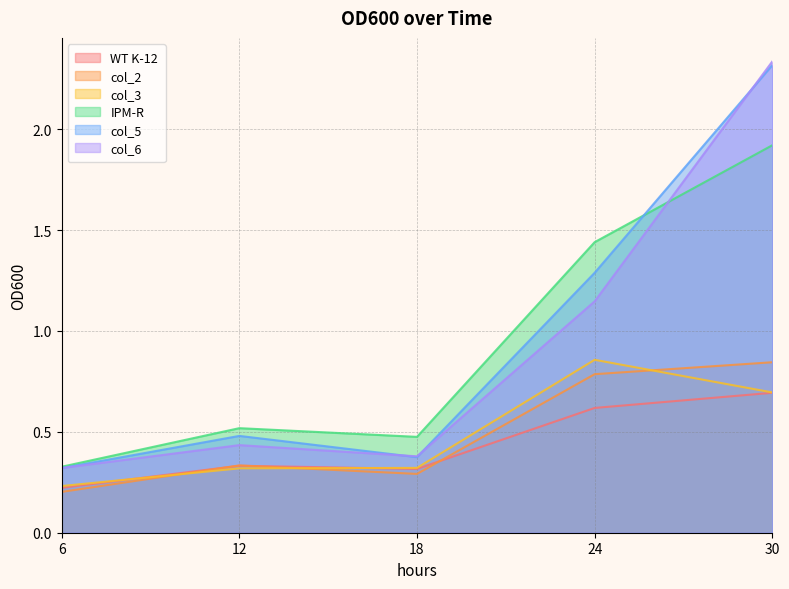

Where do col_3 and col_2 first cross each other?

6 and 12